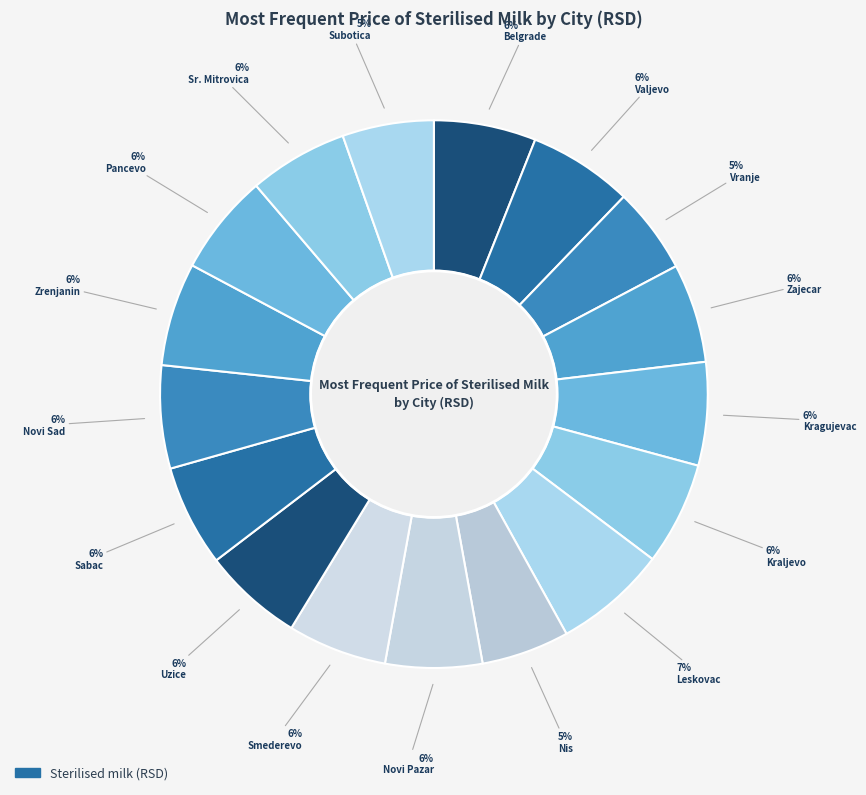

What is the smallest slice in the pie chart?

Vranje